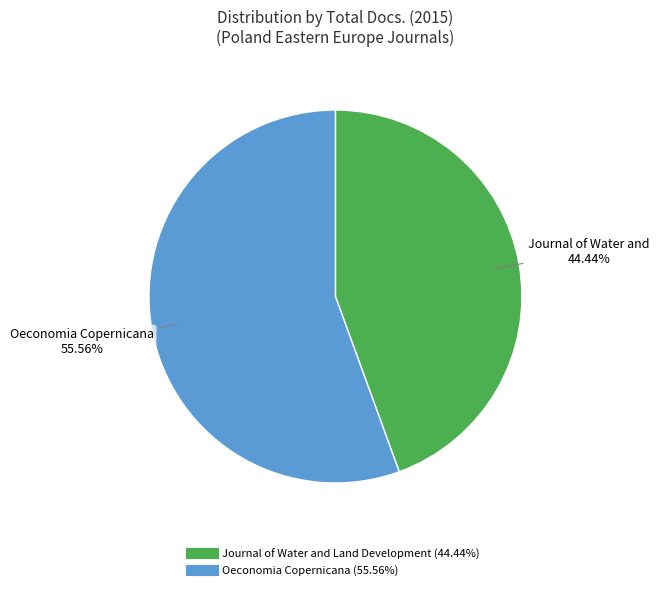

How many segments does this pie chart have?

2